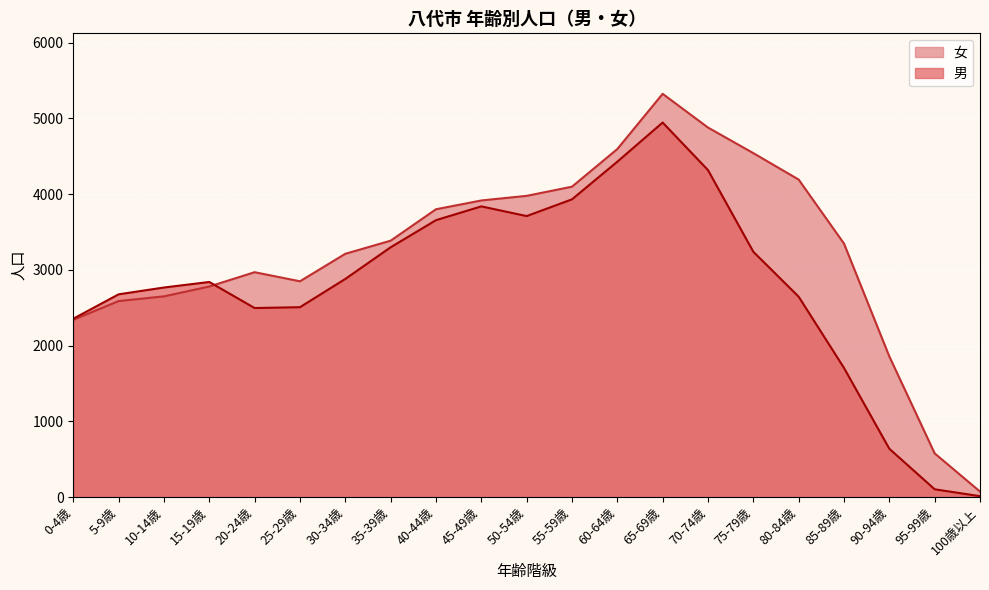

What is the average value of the 男 series?

2810